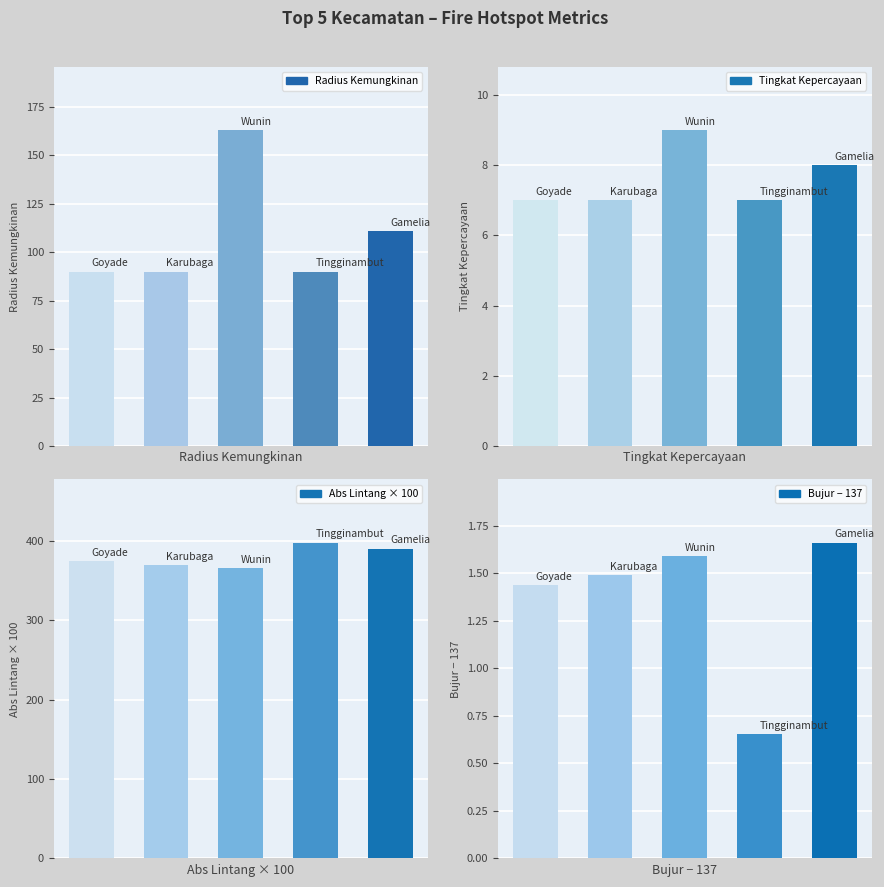

What is the sum of all Tingkat Kepercayaan values?

38.0